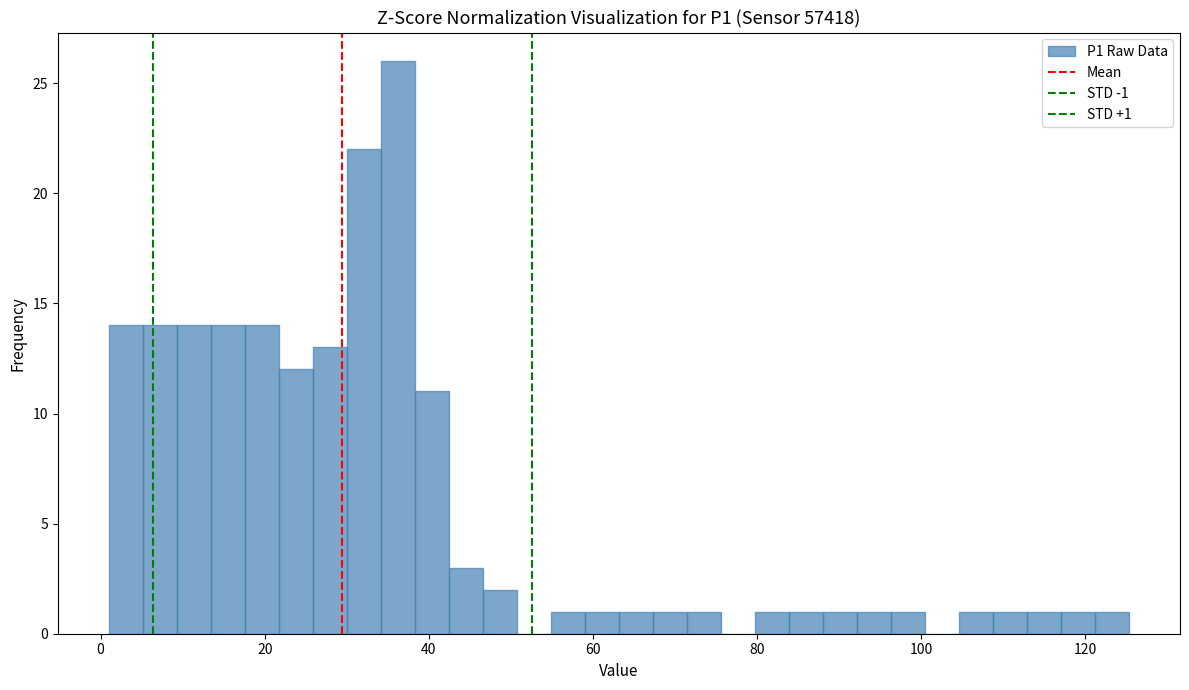

Read against the x-axis, roughly where is the centre of the tallest bar?

36